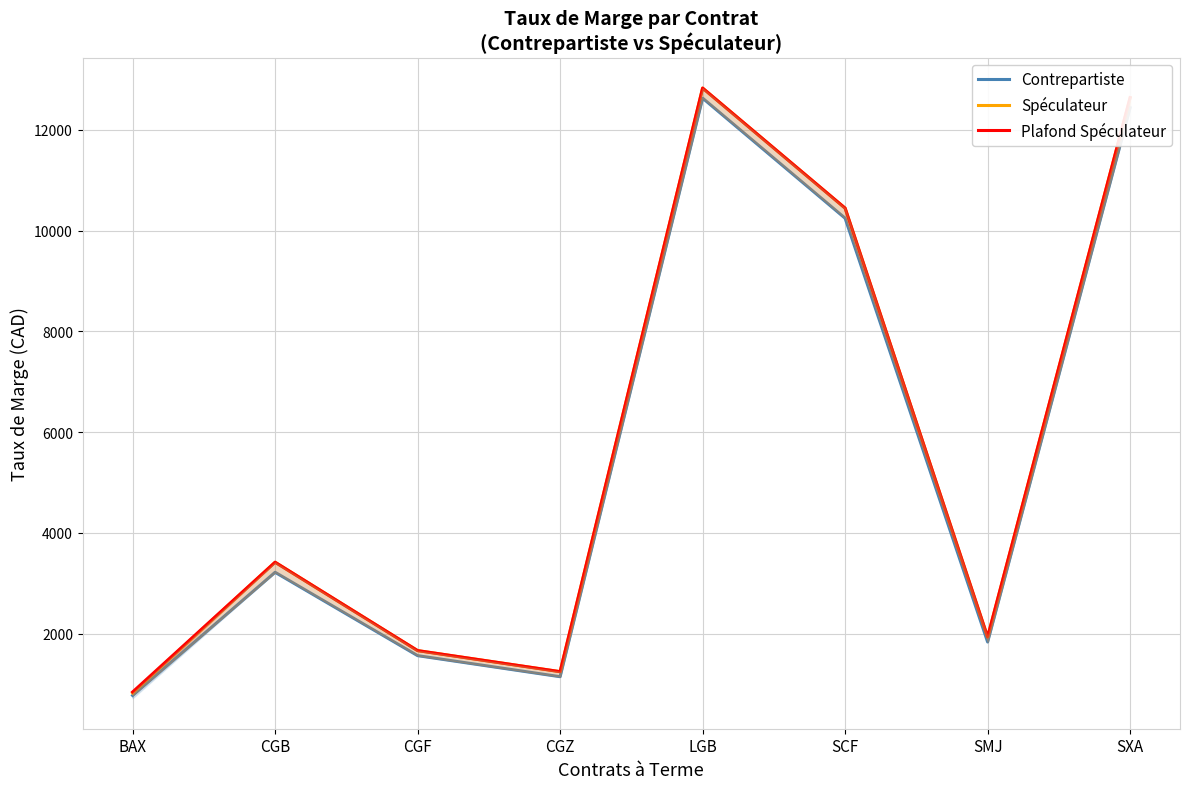

List the series in order of their peak value, highest first.

Spéculateur, Plafond Spéculateur, Contrepartiste